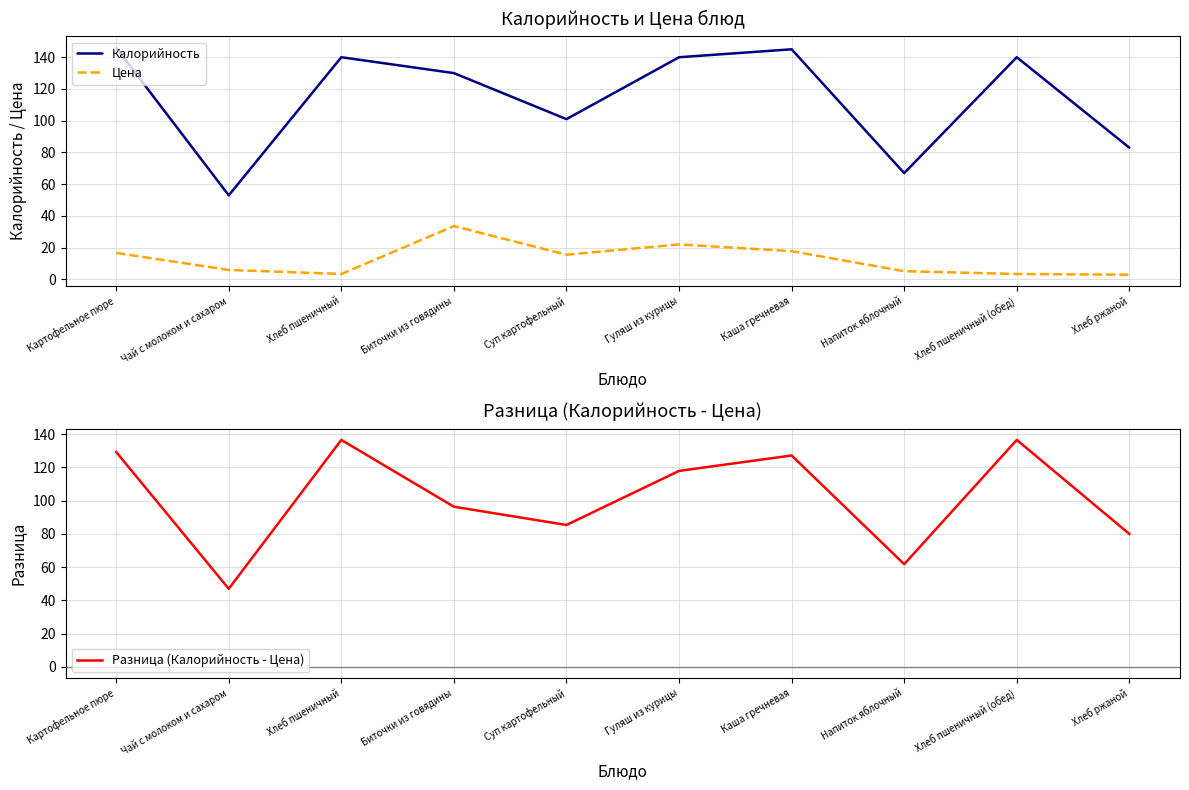

What is the sum of the Цена values at Чай с молоком и сахаром and Хлеб пшеничный?

9.4